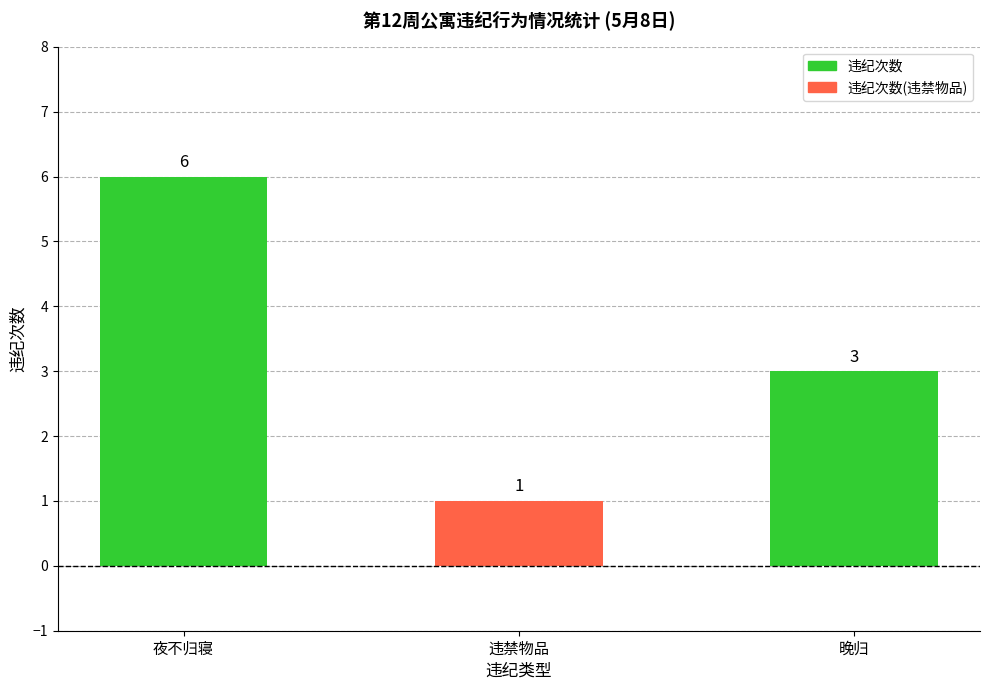

What is the greatest value displayed?

6